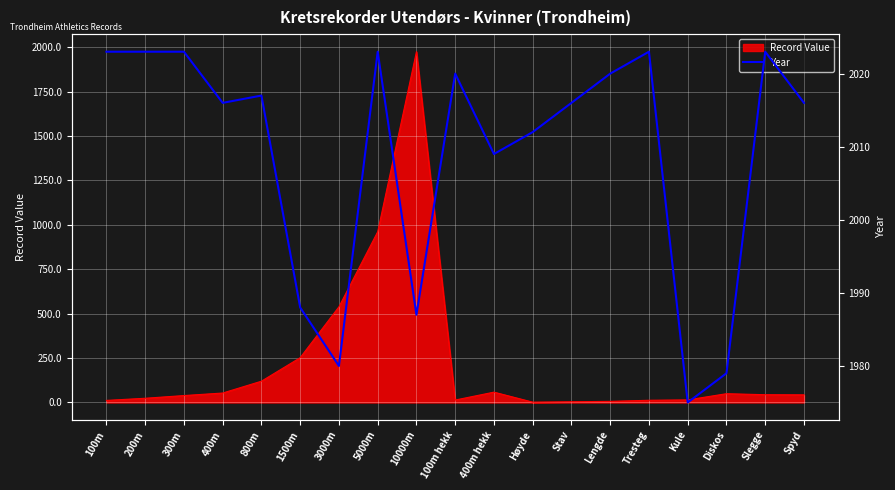

Reading left to right, extract all data points from this chart.

2023	2023	2023	2016	2017	1988	1980	2023	1987	2020	2009	2012	2016	2020	2023	1975	1979	2023	2016